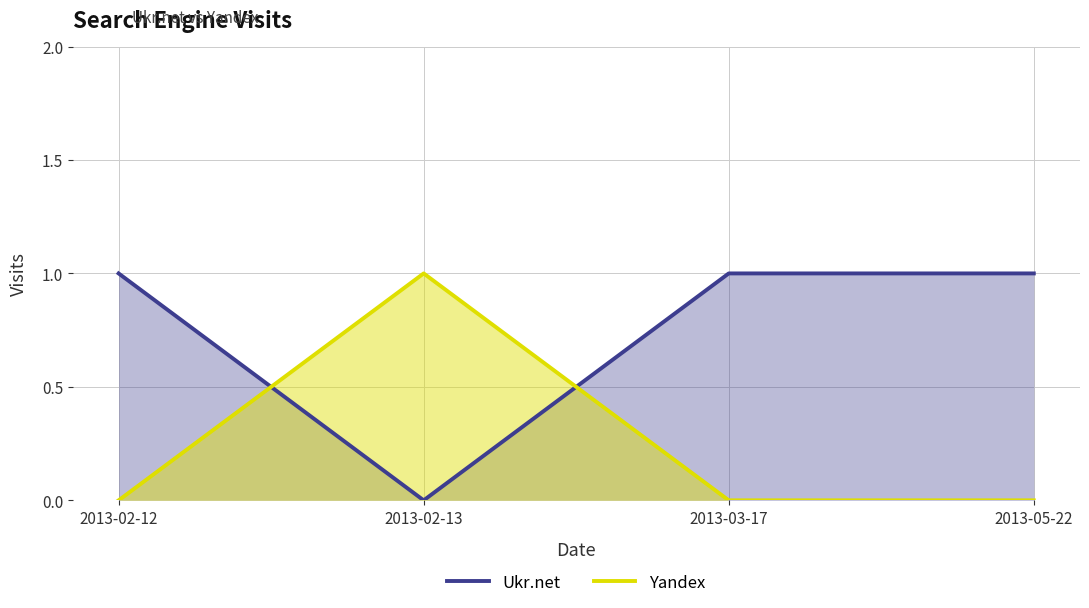

Which series ends up on top after the final intersection of Ukr.net and Yandex?

Ukr.net